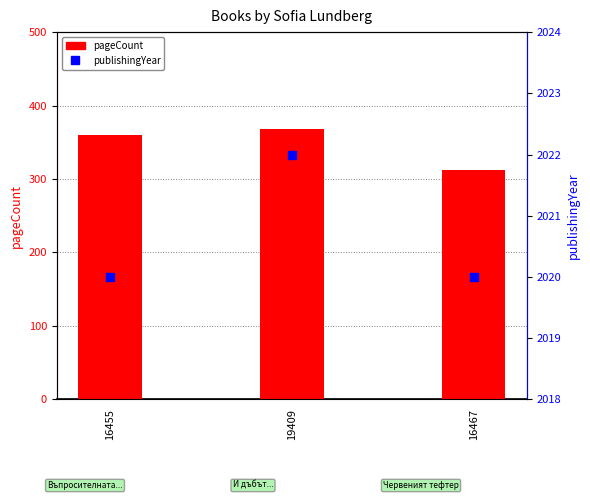

What are all the series names shown in the legend?

pageCount, publishingYear